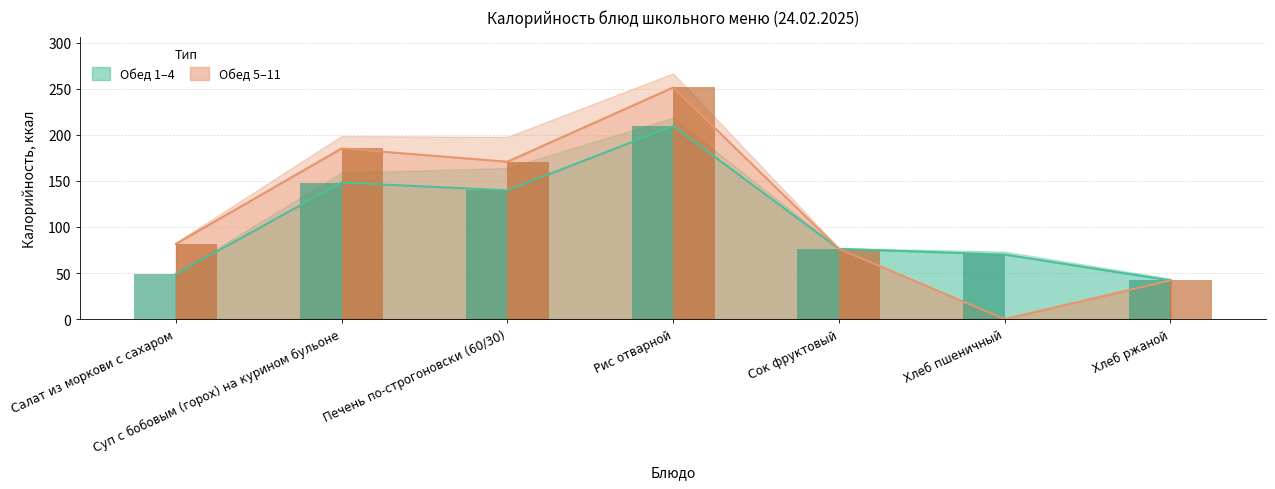

At how many categories does at least one series exceed 104?

3